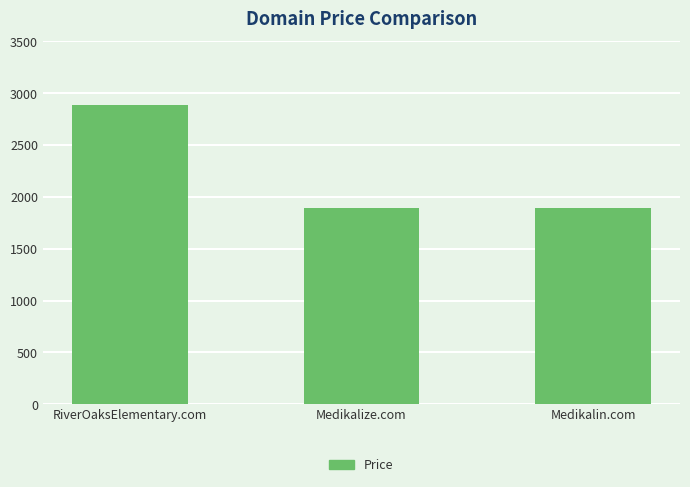

Which has a higher value, Medikalin.com or RiverOaksElementary.com?

RiverOaksElementary.com